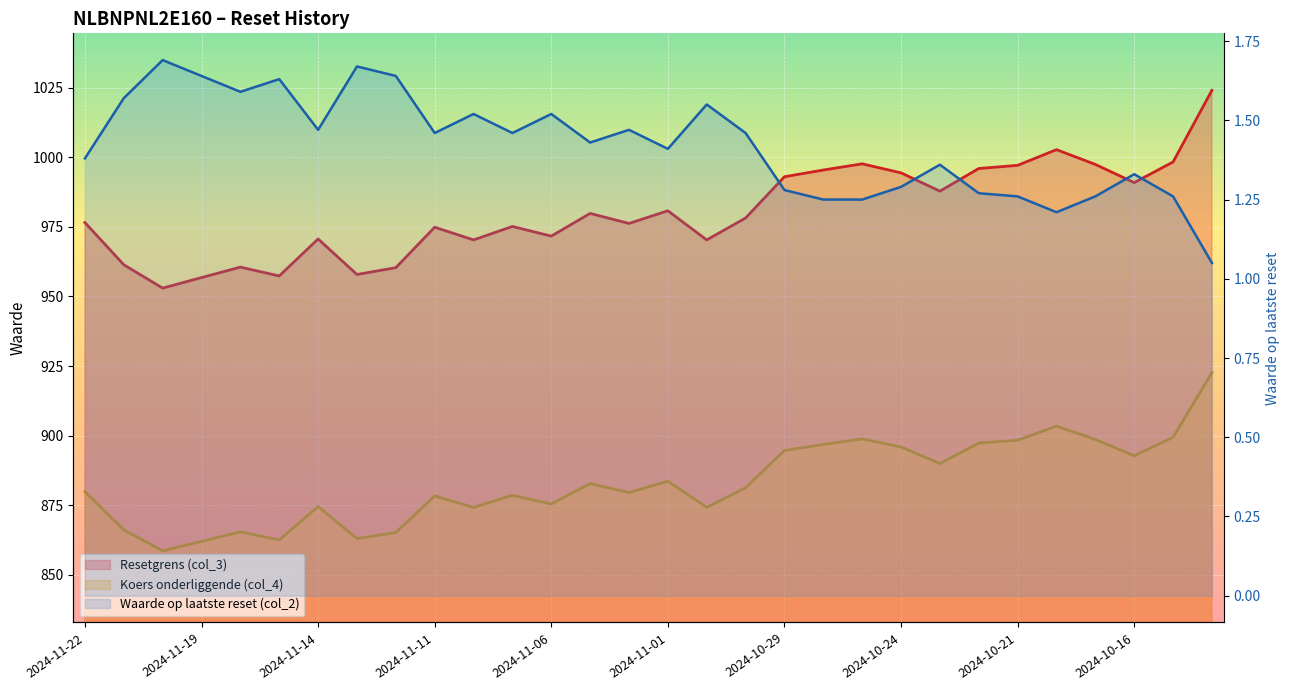

Is it true that Waarde op laatste reset (col_2) equals 1.4 at 2024-10-23?

True